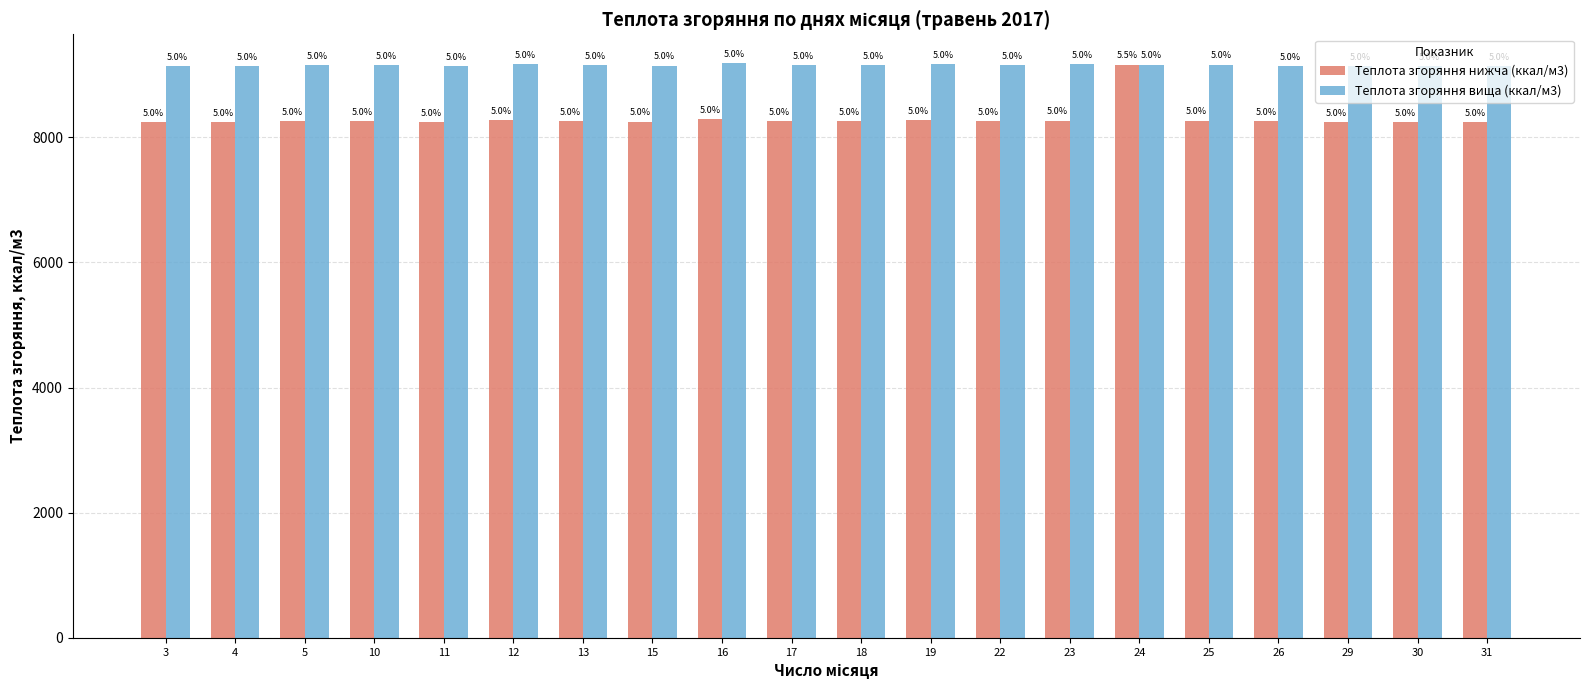

What are all the series names shown in the legend?

Теплота згоряння нижча (ккал/м3), Теплота згоряння вища (ккал/м3)